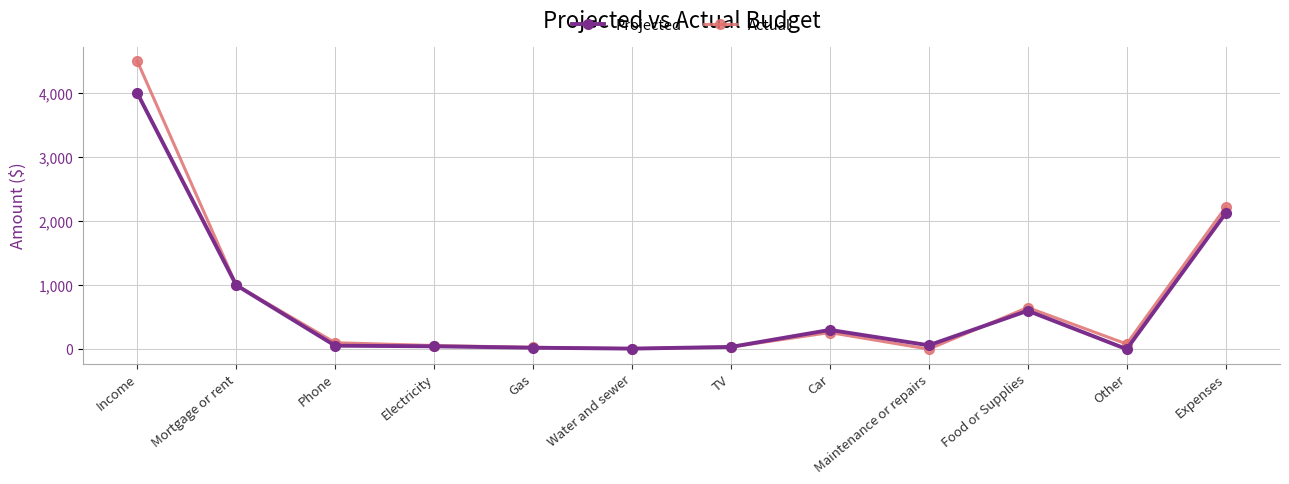

What is the average value of the Projected series?

687